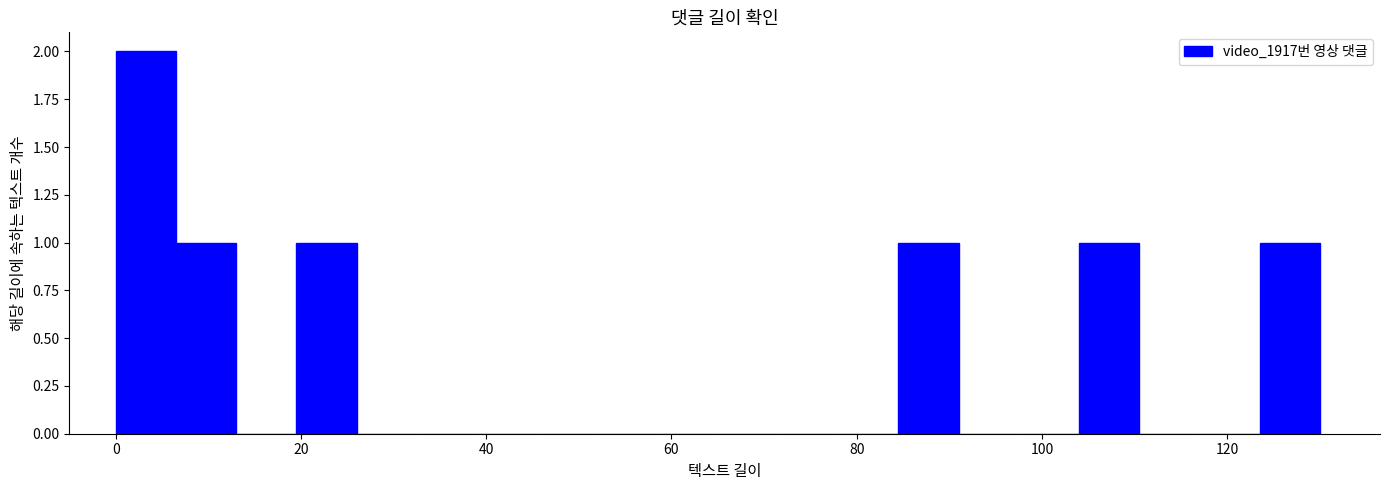

Read against the x-axis, roughly where is the centre of the tallest bar?

4